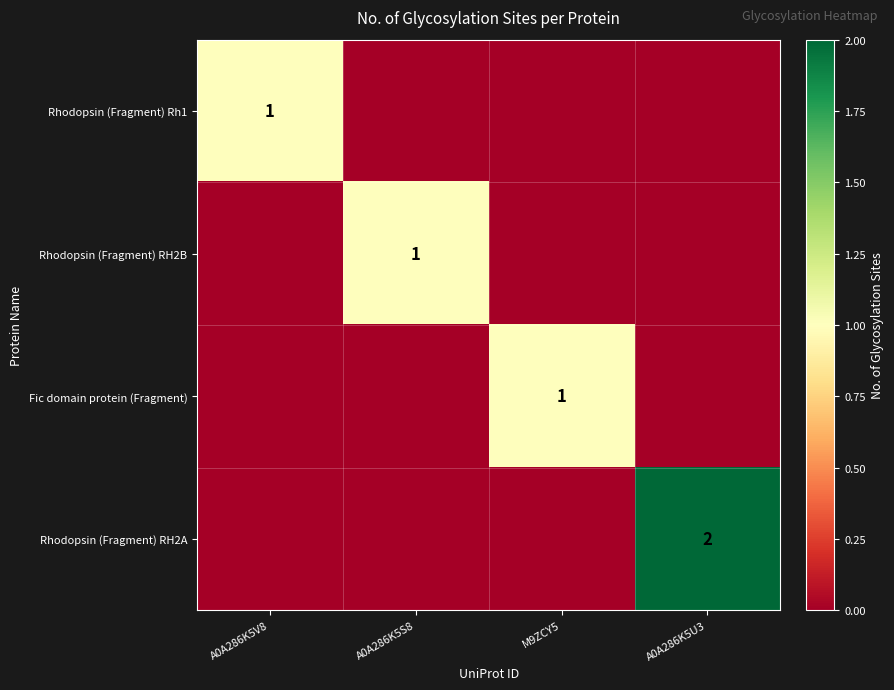

Which label corresponds to the smallest value in the chart?

A0A286K5S8